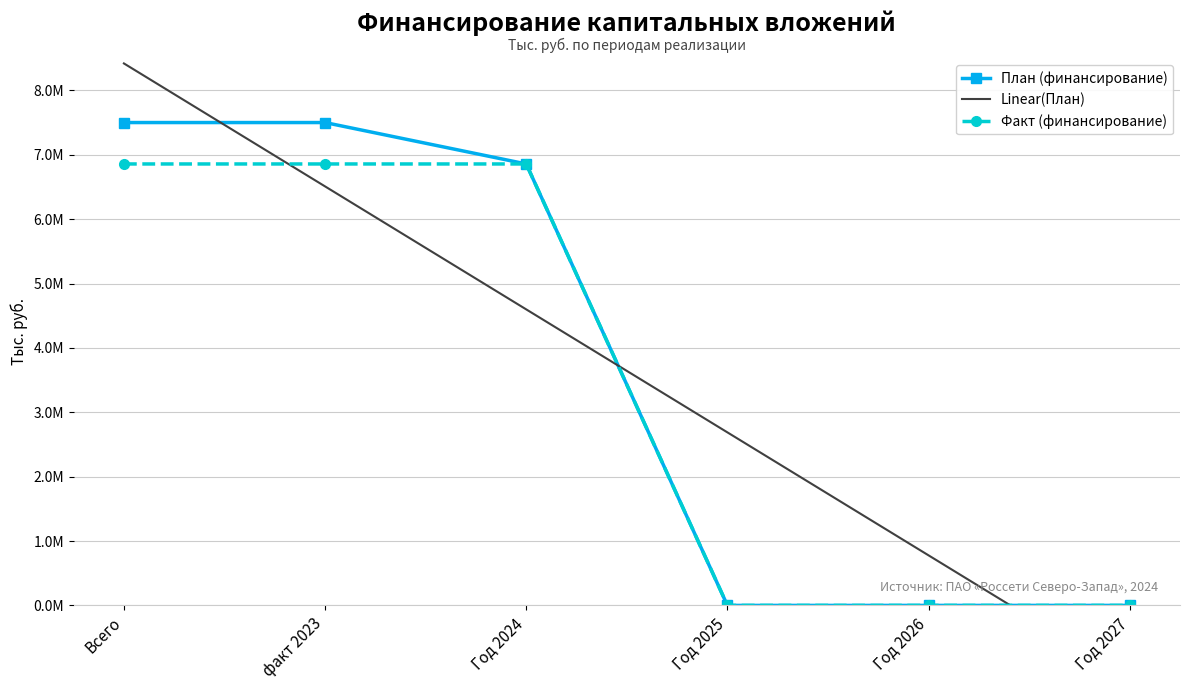

What is the total value across all series at Год 2024?

18315035.8